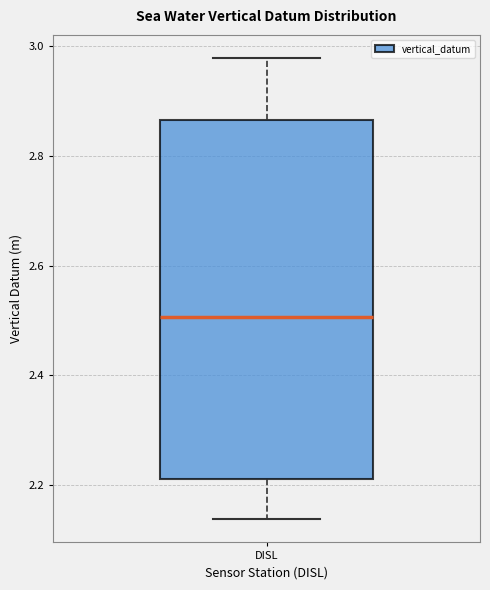

Transcribe this box plot: give where the median line is, the range the box spans, and where the two whiskers end, as read against the y-axis. The values are not printed on the chart, so give them approximately, as read against the axis.

median 2.50, box 2.22 to 2.86, whiskers 2.14 to 2.98